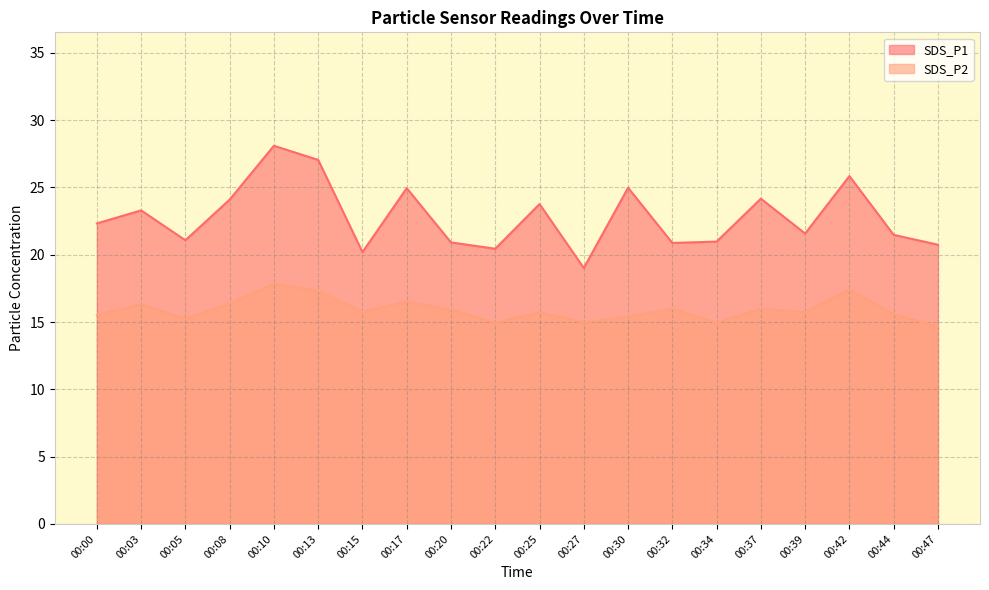

How many lines are shown in the chart?

2